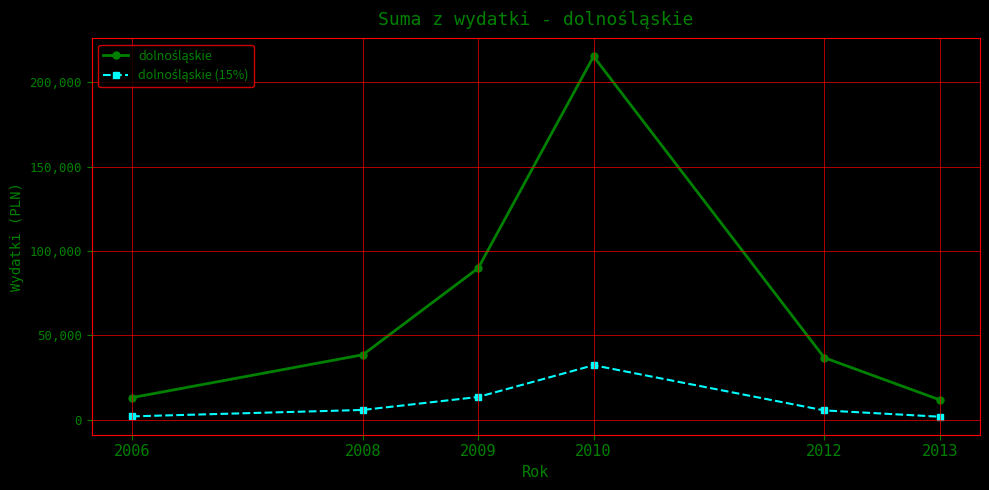

At which category is the sum across all series the highest?

2010